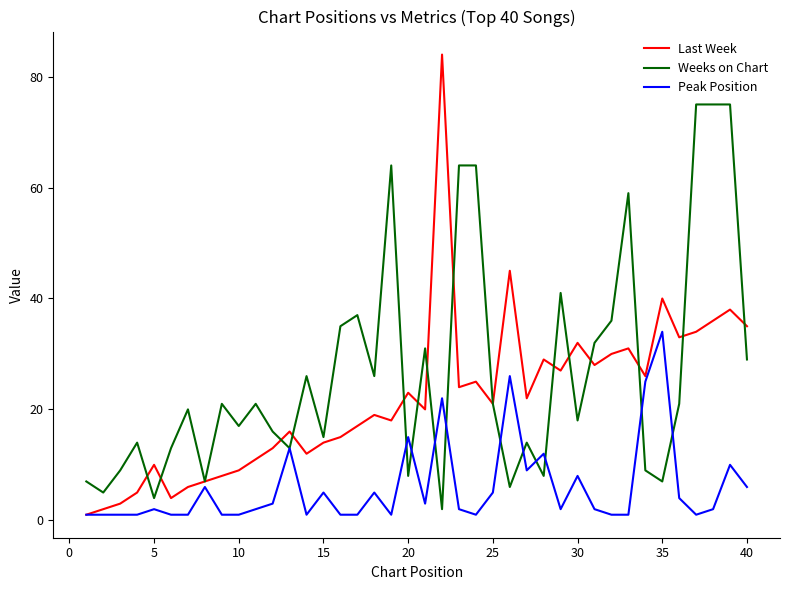

Rank the series by their maximum value, from lowest to highest.

Peak Position, Weeks on Chart, Last Week